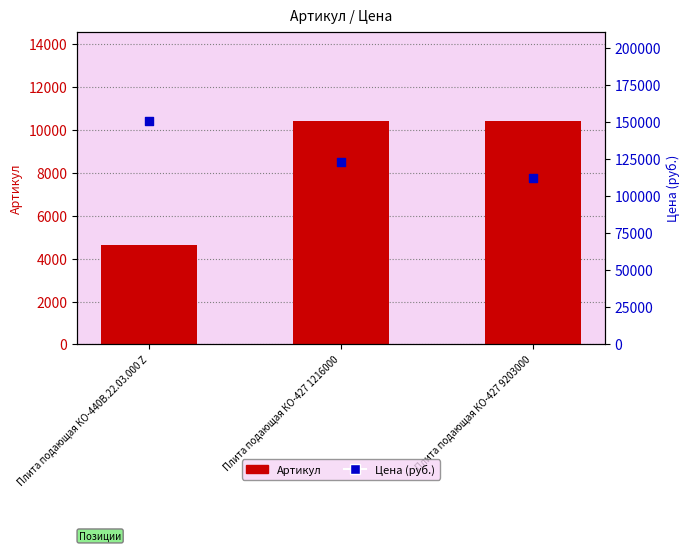

At which category is the sum across all series the highest?

Плита подающая КО-440В.22.03.000 Z